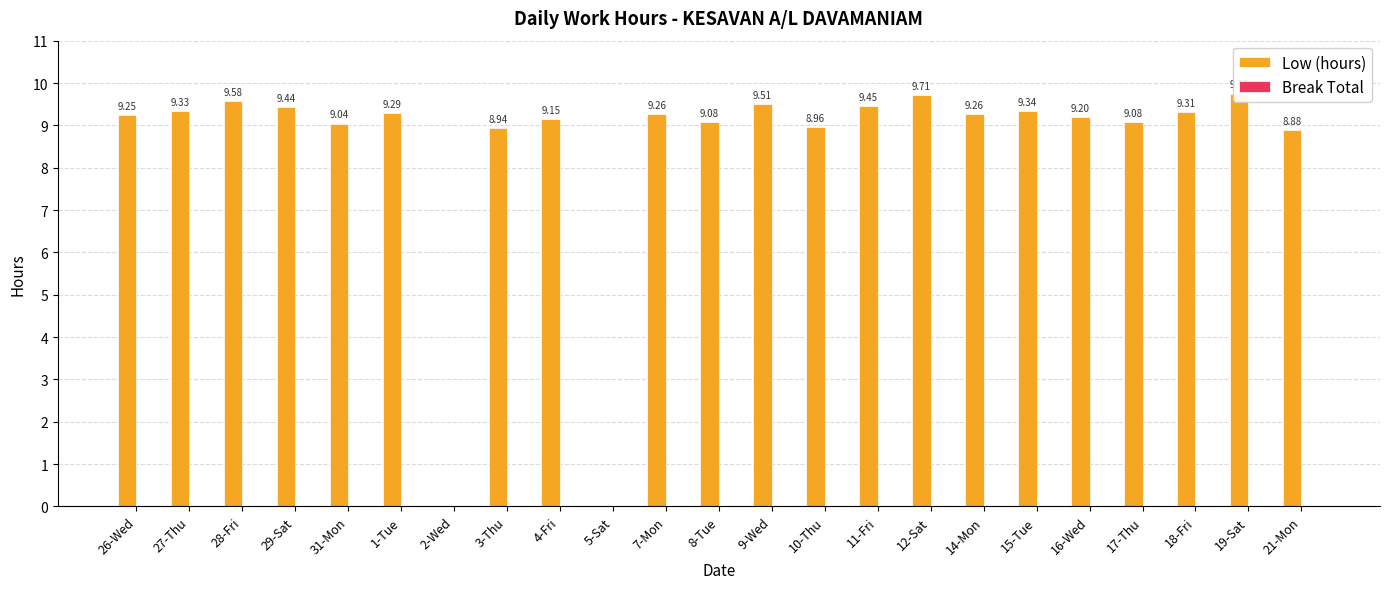

Reading right to left, extract all data points from this chart.

Low (hours): 8.9	9.8	9.3	9.1	9.2	9.3	9.3	9.7	9.4	9.0	9.5	9.1	9.3	0.0	9.2	8.9	0.0	9.3	9.0	9.4	9.6	9.3	9.2
Break Total: 0.0	0.0	0.0	0.0	0.0	0.0	0.0	0.0	0.0	0.0	0.0	0.0	0.0	0.0	0.0	0.0	0.0	0.0	0.0	0.0	0.0	0.0	0.0